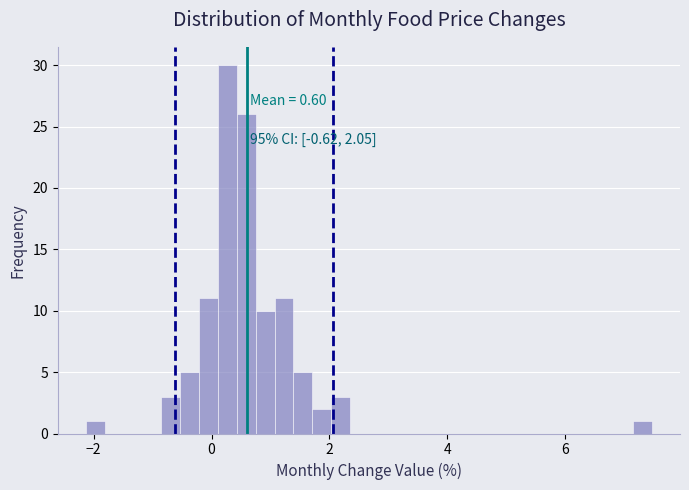

Around what value on the x-axis is the tallest bar? Give the approximate position of its centre, as read against the axis.

0.2